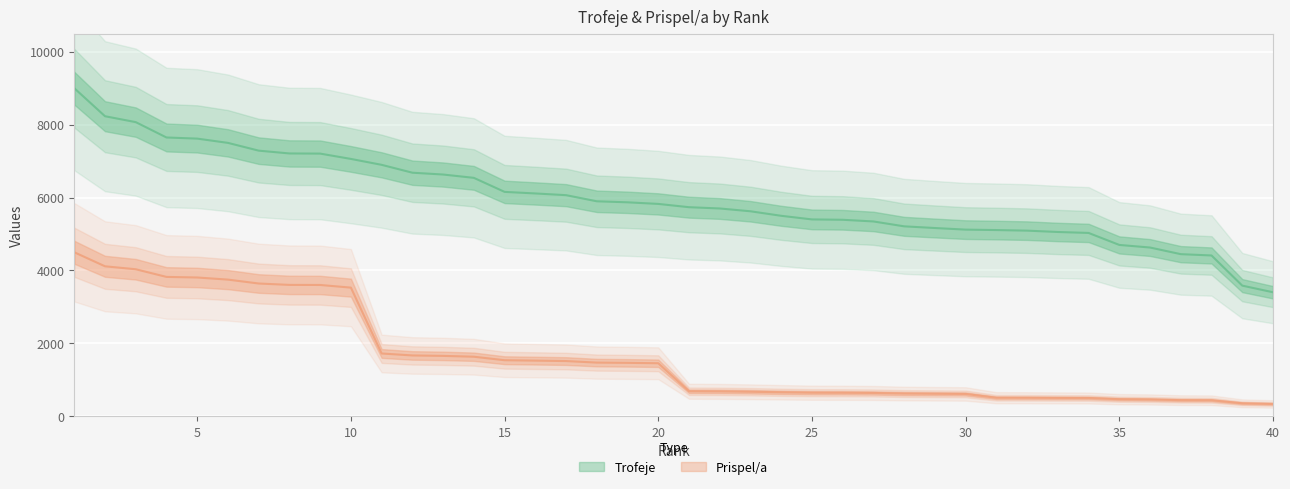

Is the value of Prispel/a at 38 greater than the value of Trofeje at 14?

No